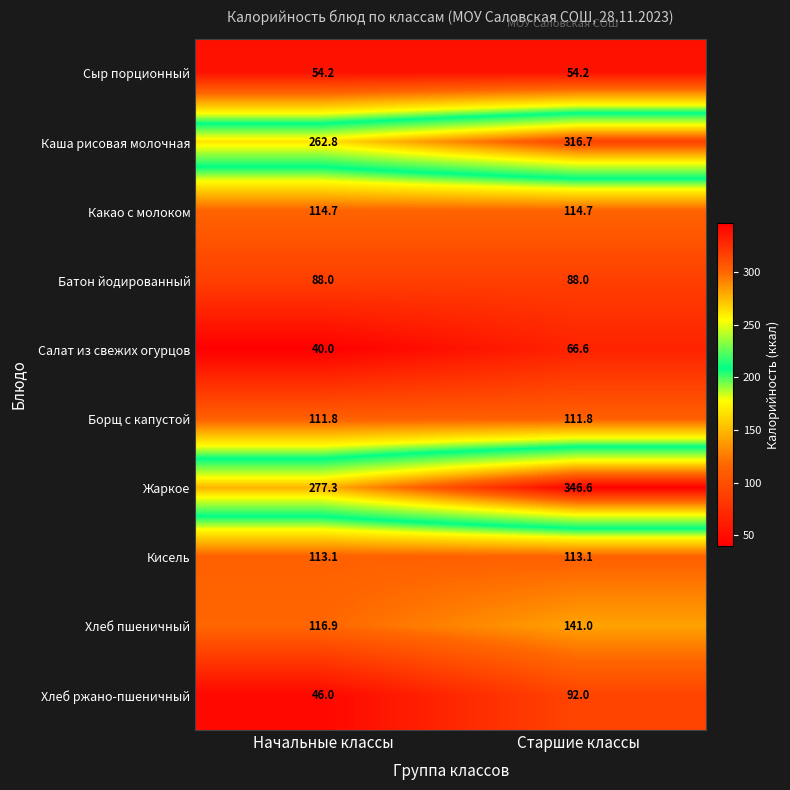

List the series in order of their peak value, lowest first.

Сыр порционный, Салат из свежих огурцов, Батон йодированный, Хлеб ржано-пшеничный, Борщ с капустой, Кисель, Какао с молоком, Хлеб пшеничный, Каша рисовая молочная, Жаркое